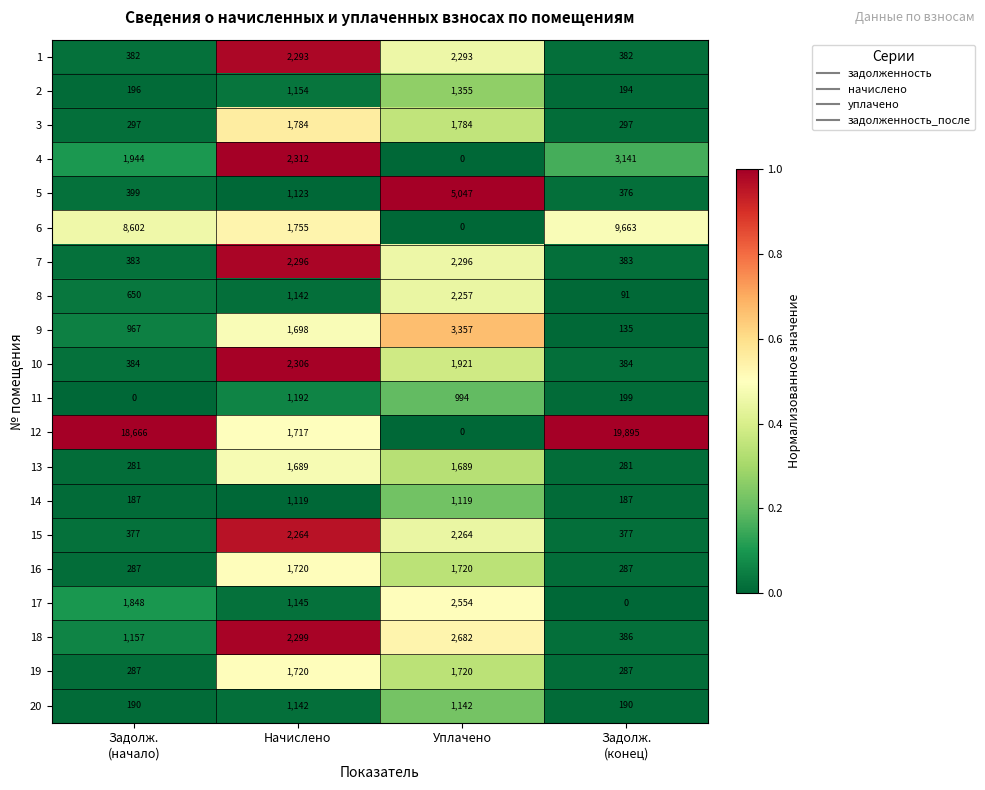

What is the total value across all series at Начислено?

33870